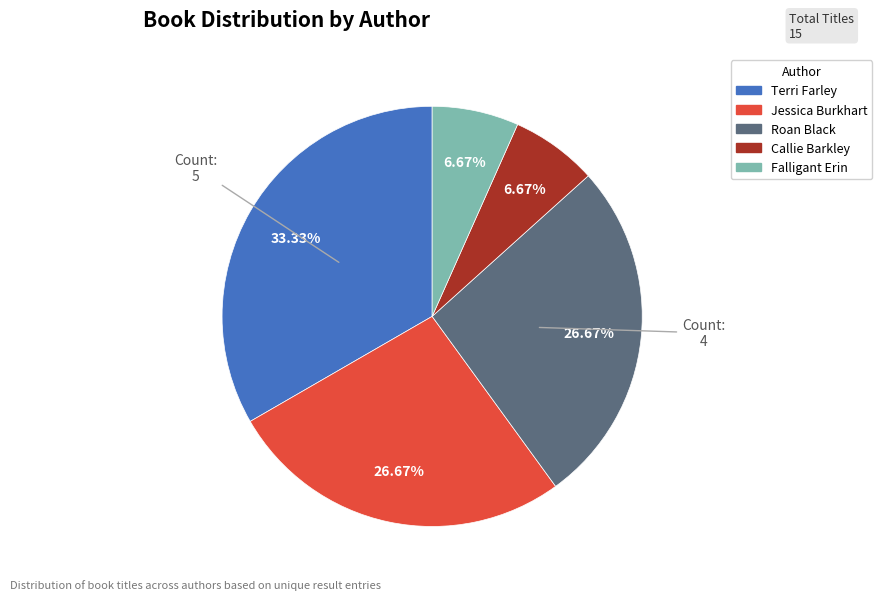

Is there any slice that represents more than half of the pie?

No